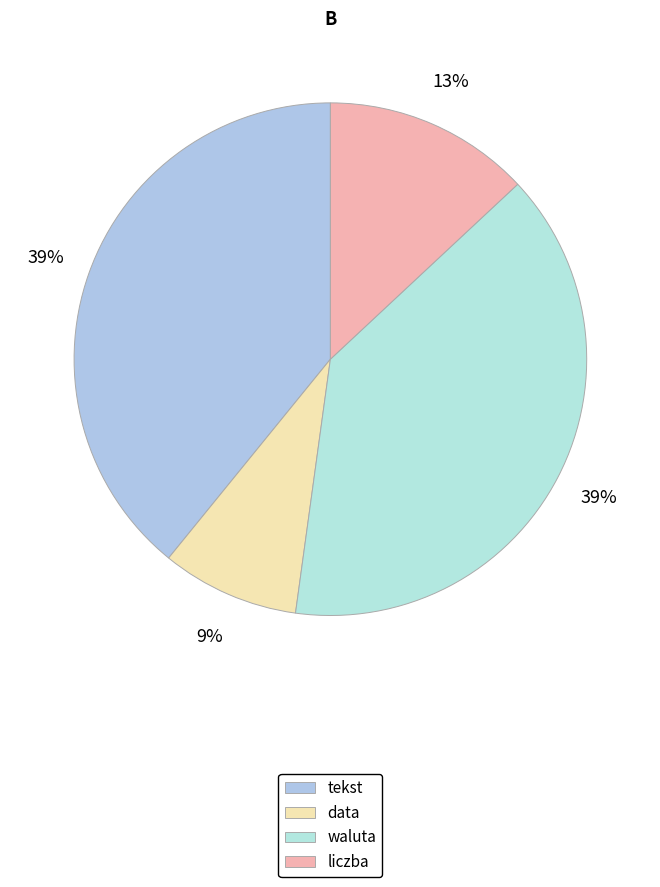

Approximately how many times larger is the value at liczba compared to tekst?

0.3